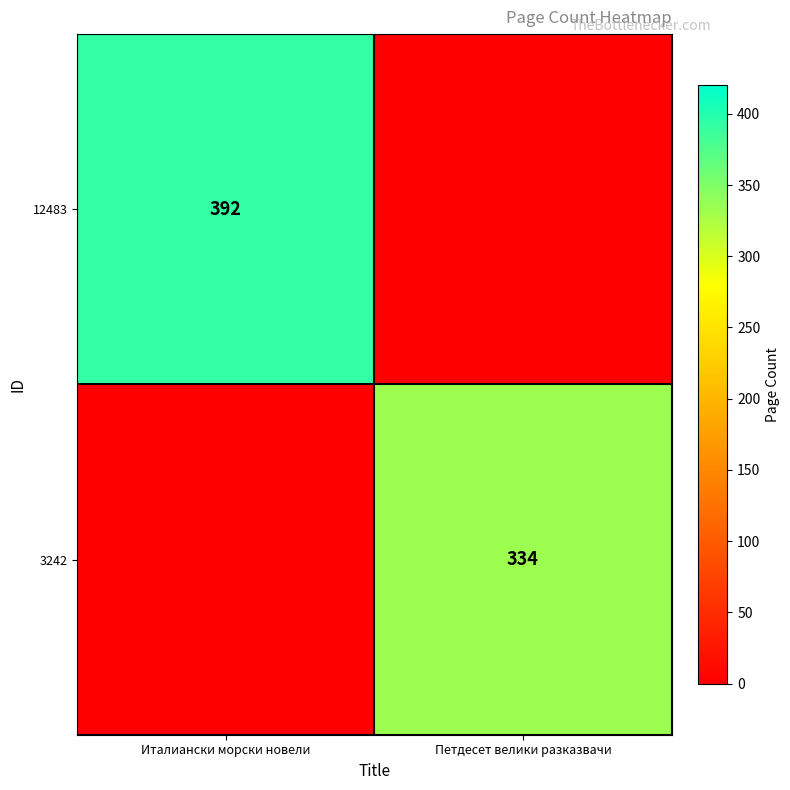

True or false: 3242 has a value of 334 at Петдесет велики разказвачи.

True